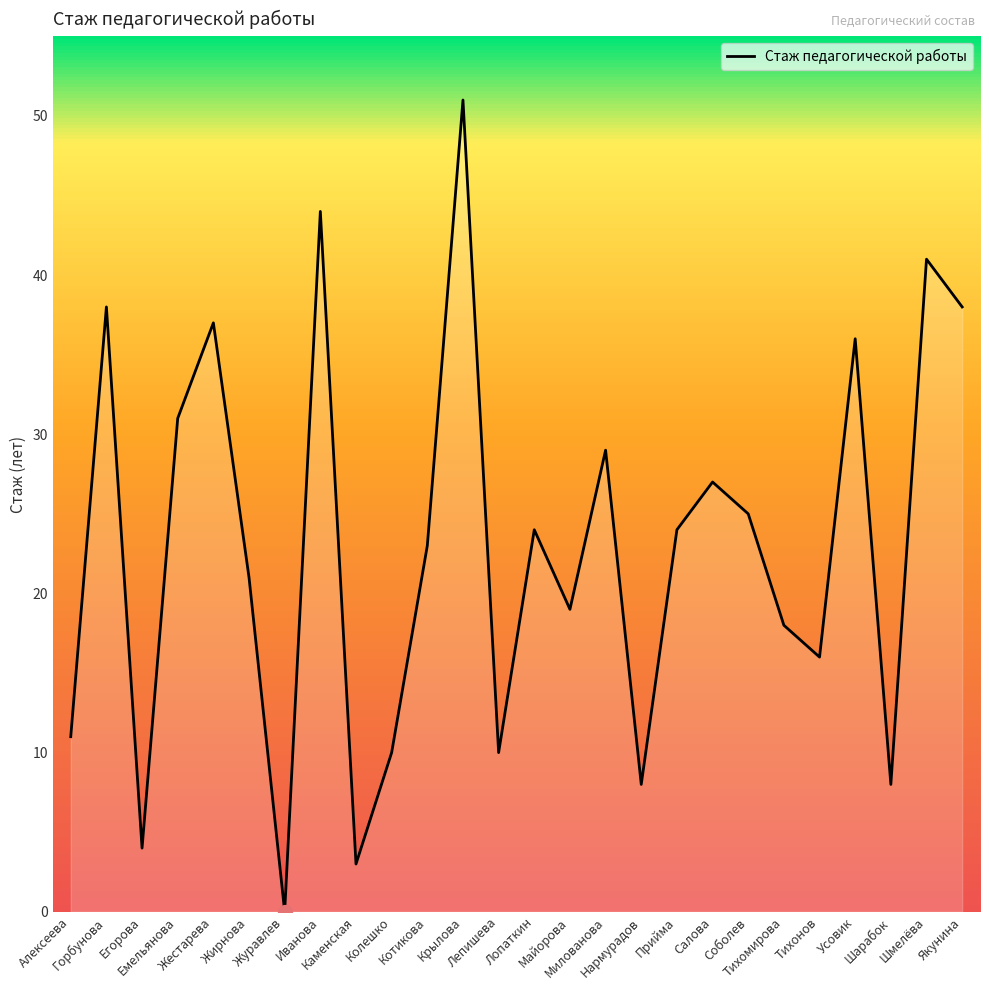

What is the difference between the maximum and minimum values?

51